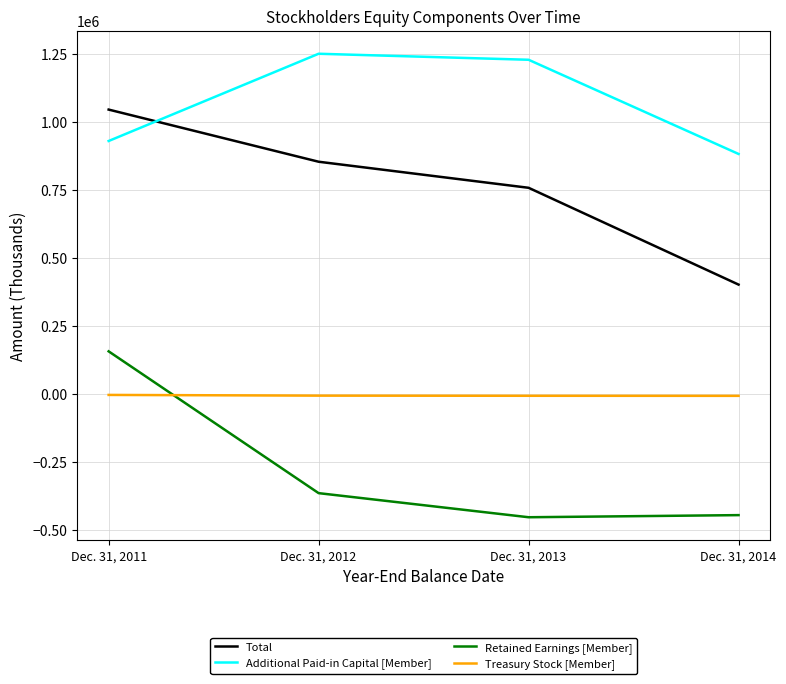

At which category is the sum across all series the highest?

Dec. 31, 2011